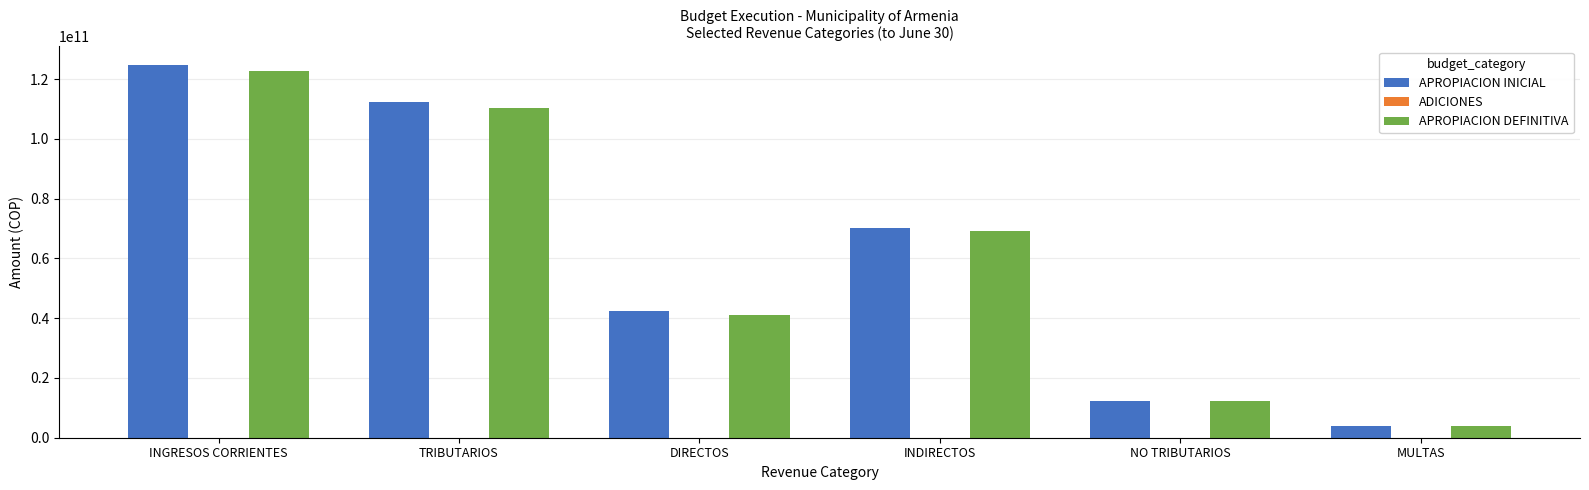

Reading left to right, extract all data points from this chart.

APROPIACION INICIAL: INGRESOS CORRIENTES=124704568562.0	TRIBUTARIOS=112495202184.0	DIRECTOS=42250700000.0	INDIRECTOS=70244502184.0	NO TRIBUTARIOS=12209366378.0	MULTAS=3986097383.0
APROPIACION DEFINITIVA: INGRESOS CORRIENTES=122554874581.6	TRIBUTARIOS=110345508203.6	DIRECTOS=41166700000.0	INDIRECTOS=69178808203.6	NO TRIBUTARIOS=12209366378.0	MULTAS=3986097383.0